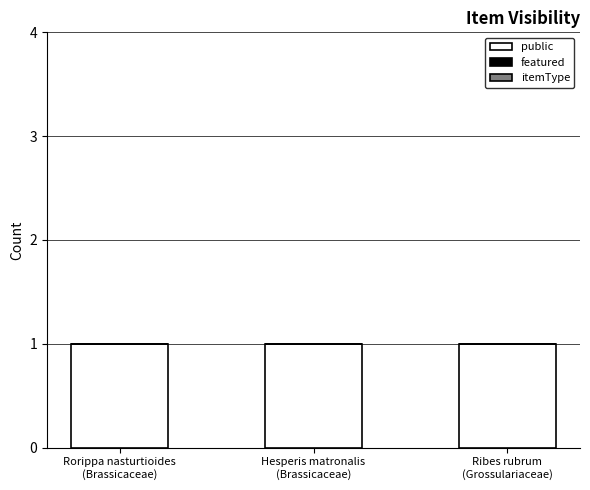

What is the label of the 3rd bar from the right?

Rorippa nasturtioides
(Brassicaceae)